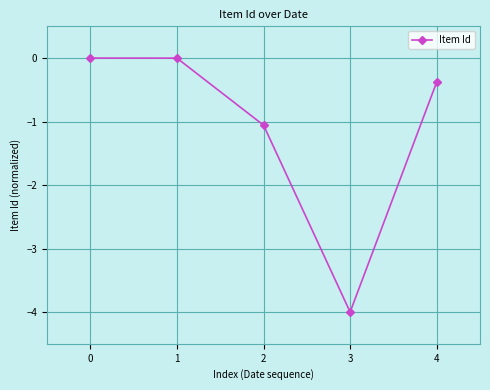

Does the chart display data point markers on the line(s)?

Yes